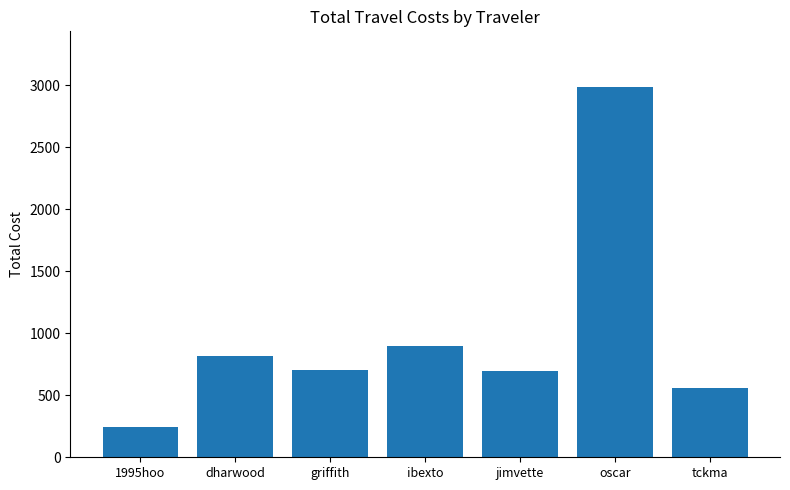

At which label is the value closest to 1615?

ibexto